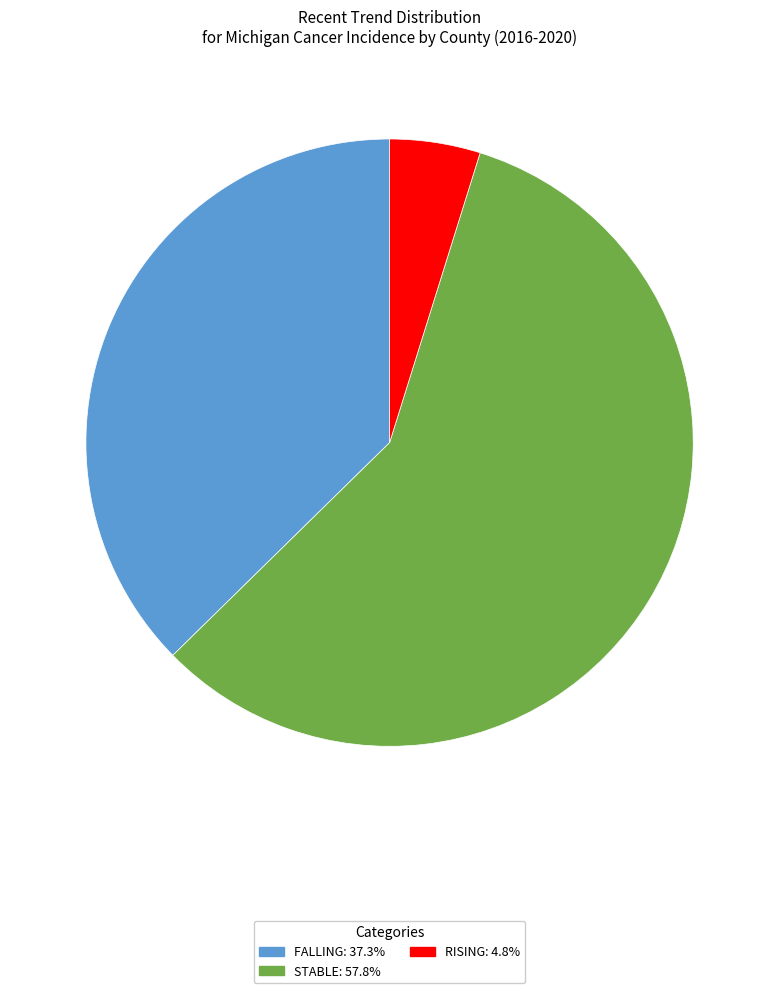

Is there a majority slice in this chart?

Yes